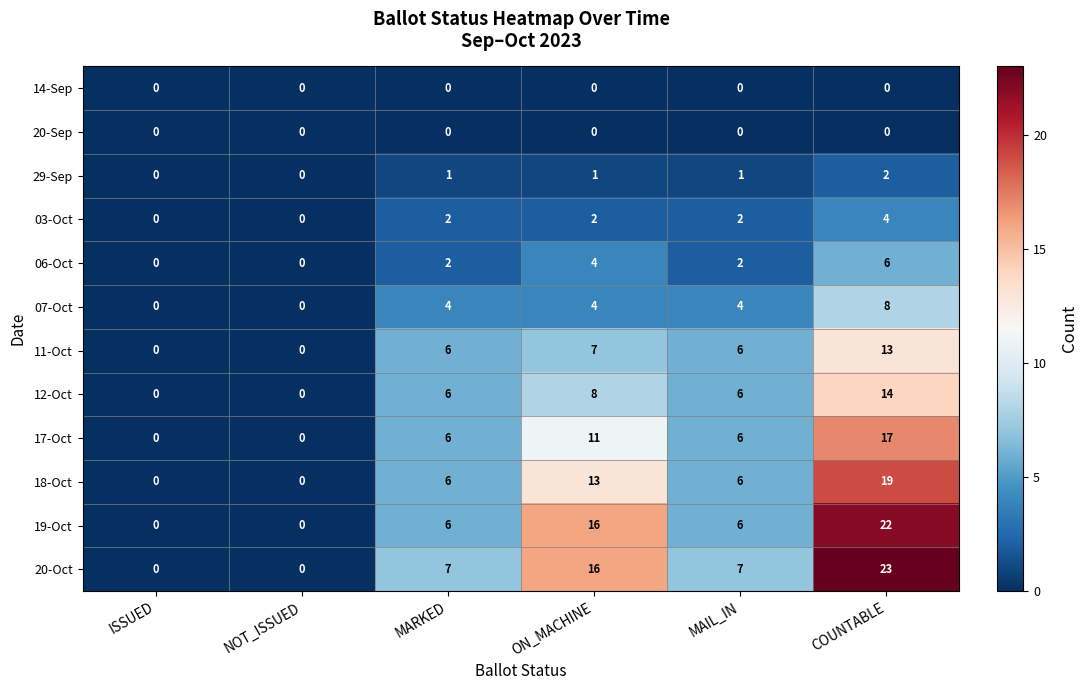

Which series has the largest total across all categories?

20-Oct